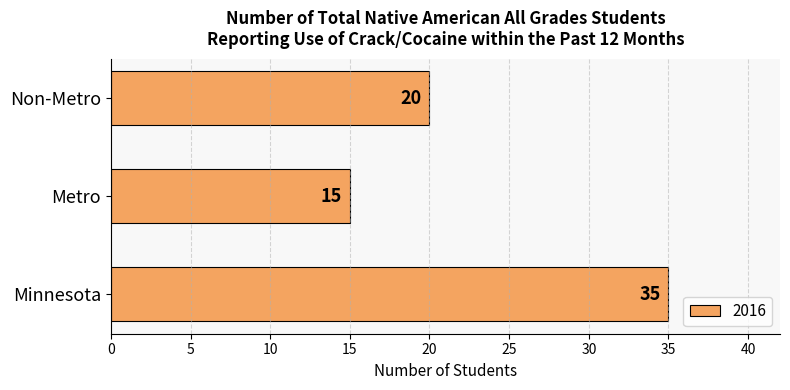

Which has a higher value, Non-Metro or Minnesota?

Minnesota